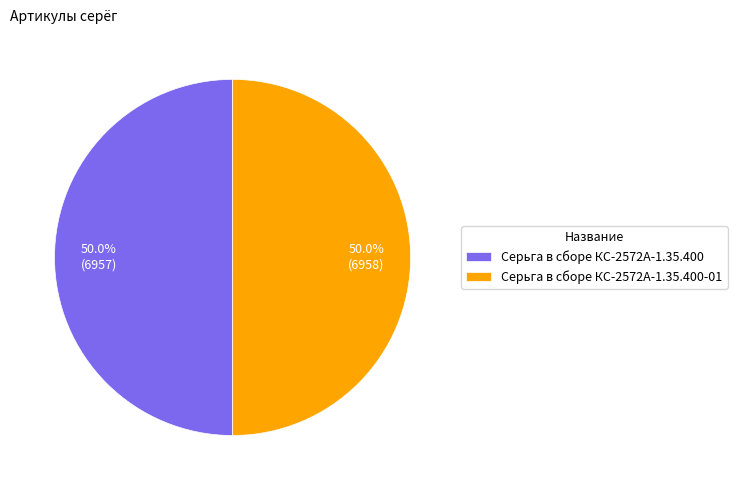

Combined, do Серьга в сборе КС-2572А-1.35.400 and Серьга в сборе КС-2572А-1.35.400-01 account for over 50%?

Yes